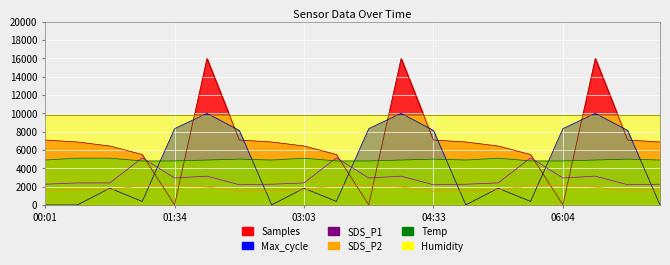

The Max_cycle series shows 8329.1 at 03:48. True or false?

True